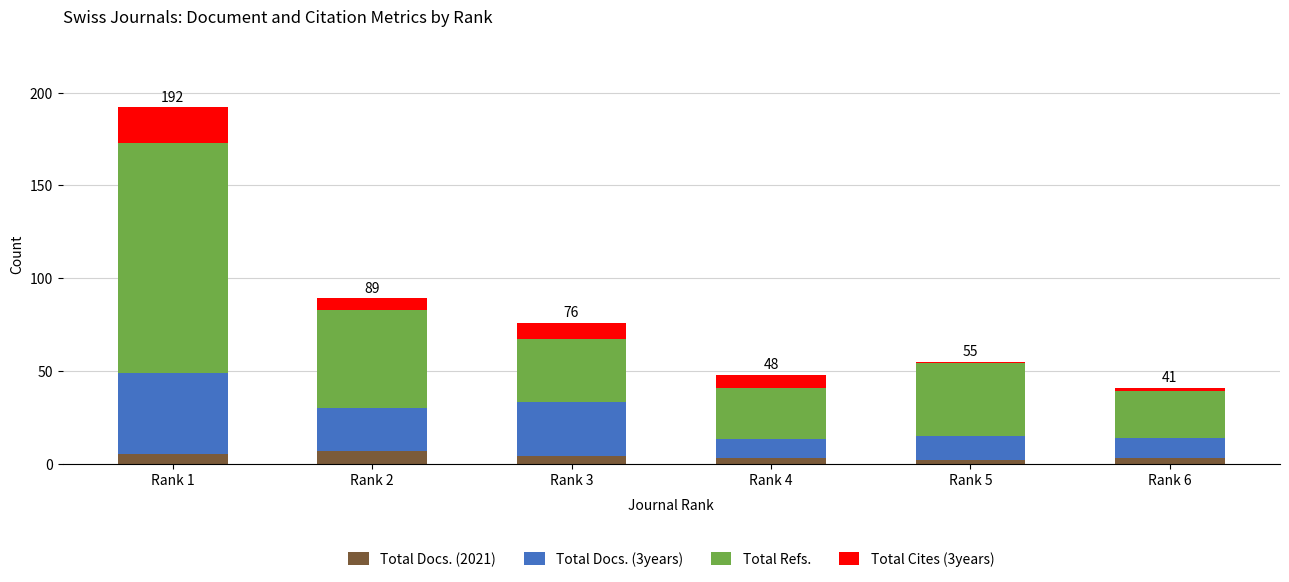

At which category is the sum across all series the highest?

Rank 1